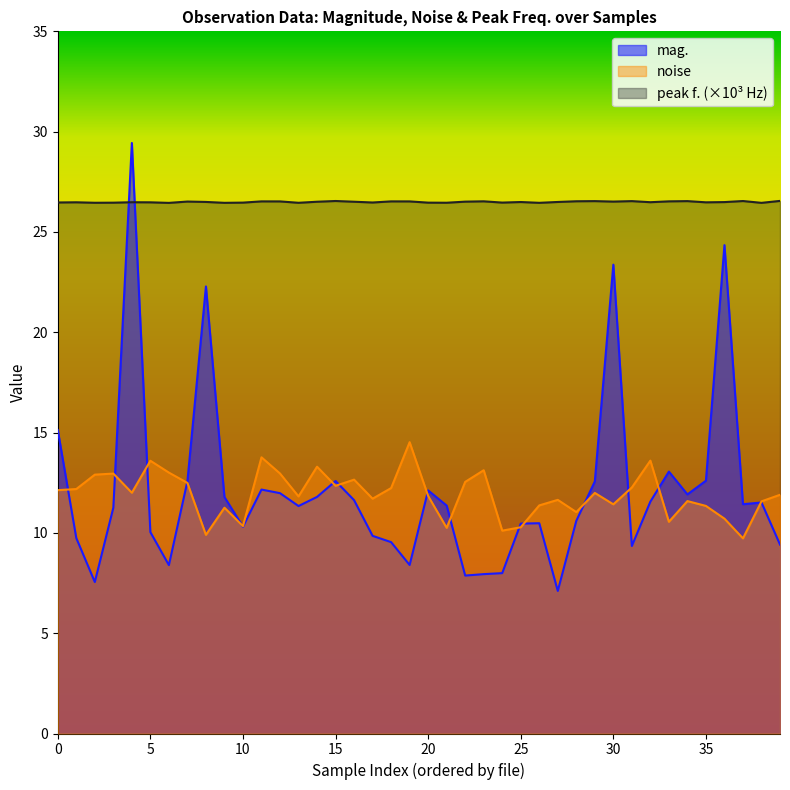

What is the difference between the second highest and second lowest values in the peak f. series?

0.1